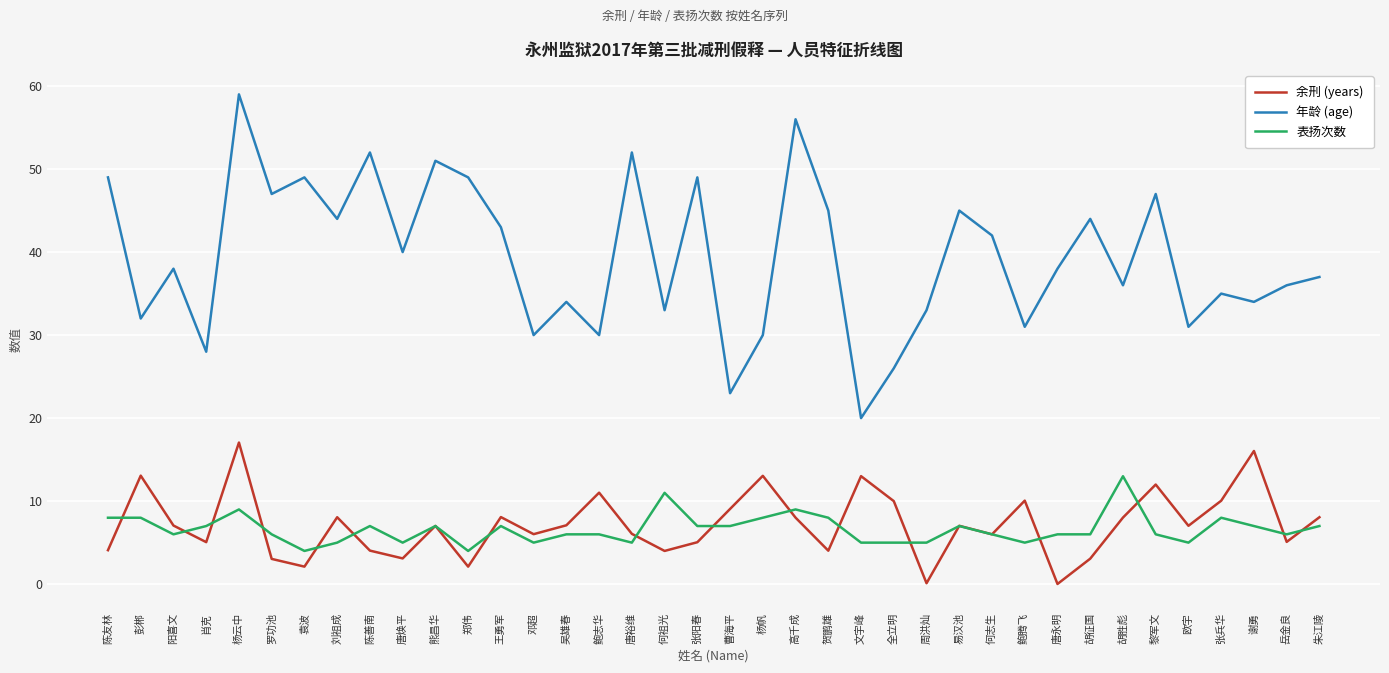

Rank the series by their maximum value, from lowest to highest.

表扬次数, 余刑 (years), 年龄 (age)